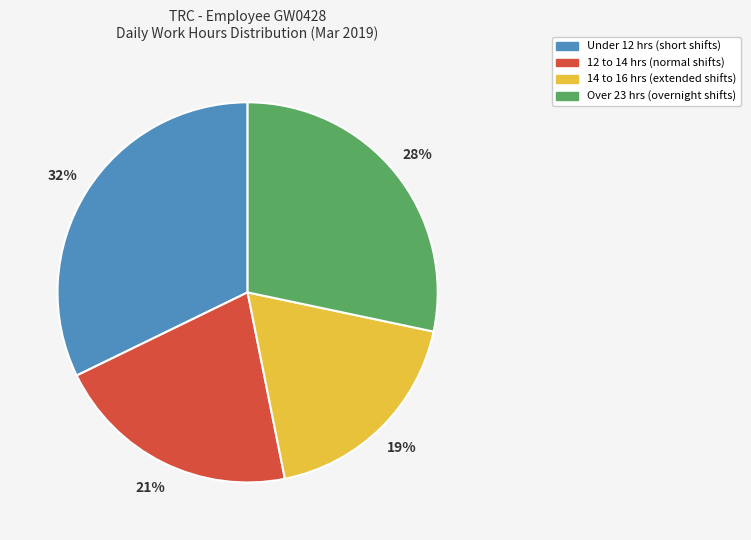

What percentage is the Under 12 hrs (short shifts) slice, to the nearest percent?

32%